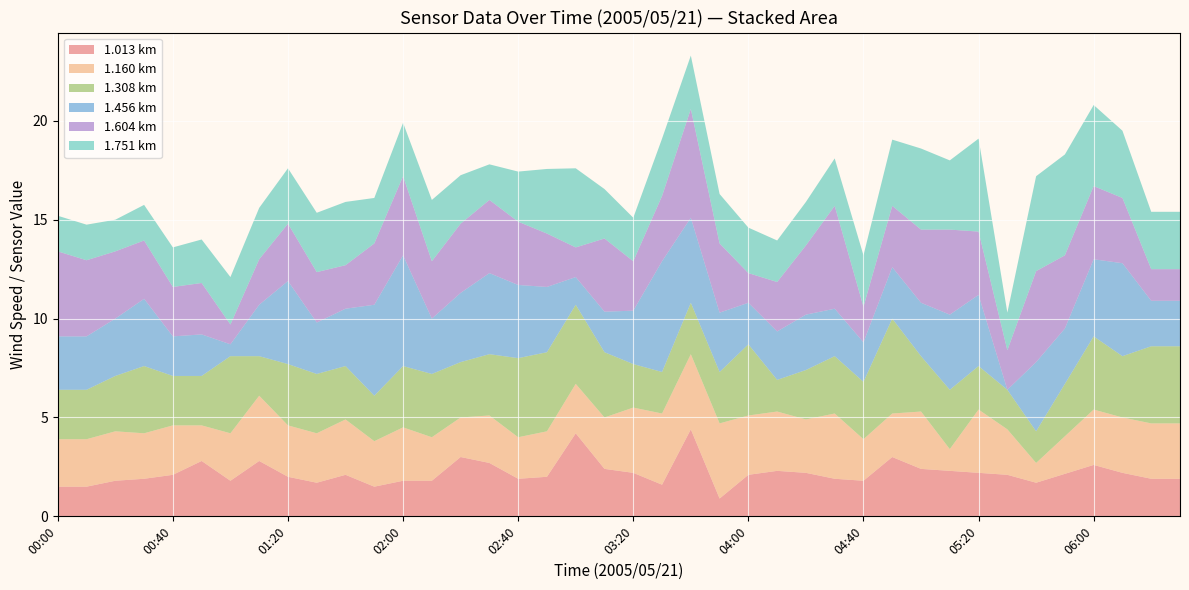

What is the highest value of the 1.013 km series?

4.4